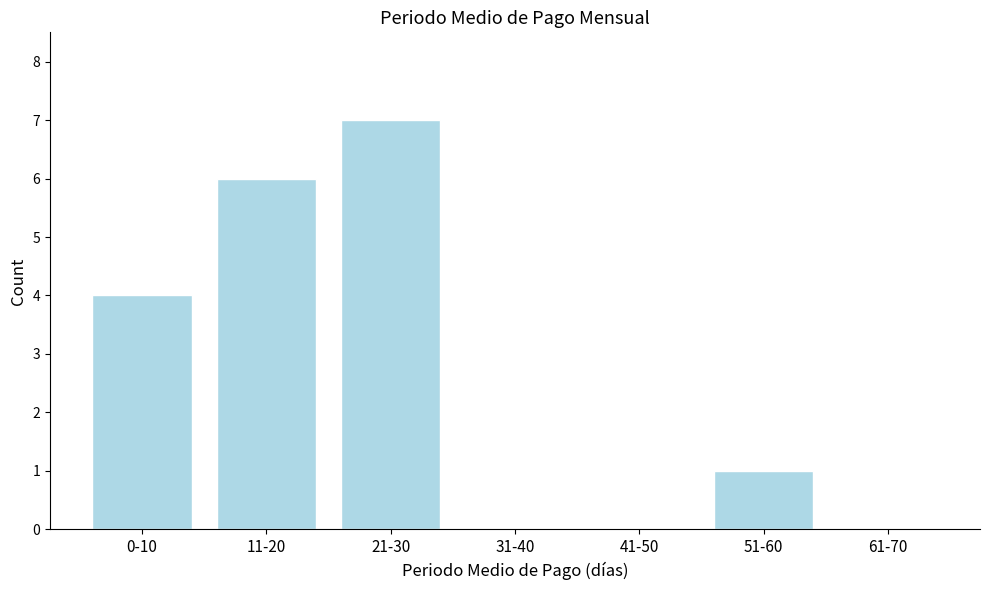

Reading left to right, transcribe all the data shown in this chart.

0-10=4	11-20=6	21-30=7	31-40=0	41-50=0	51-60=1	61-70=0